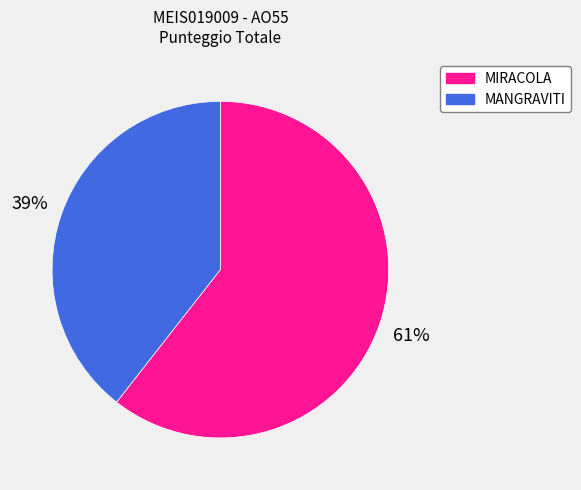

To the nearest percent, what portion does MANGRAVITI represent?

39%